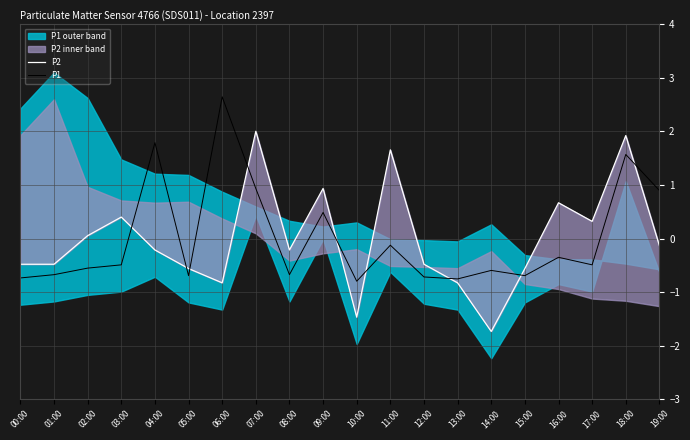

Is it true that P1 equals 0.5 at 09:00?

True